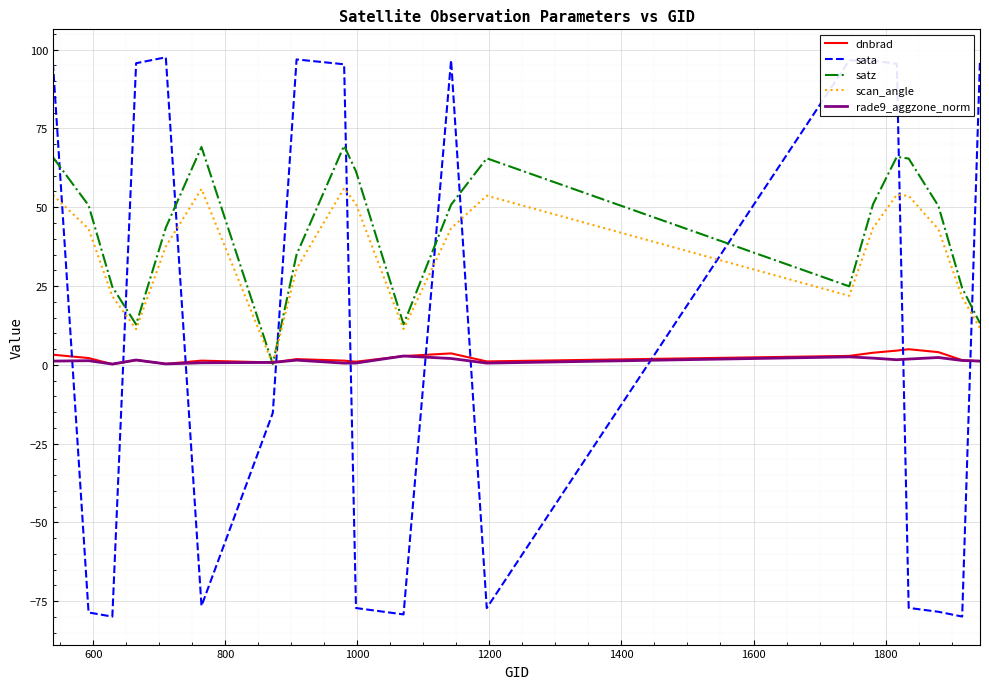

Which series ends up on top after the final intersection of sata and satz?

sata